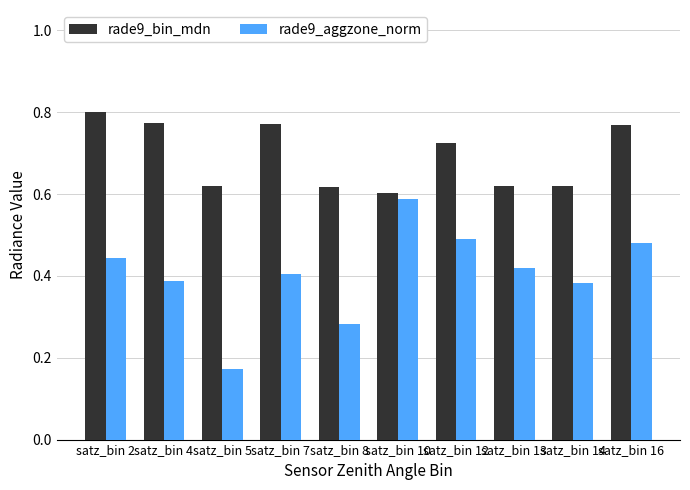

The rade9_aggzone_norm series shows 0.4 at satz_bin 13. True or false?

True